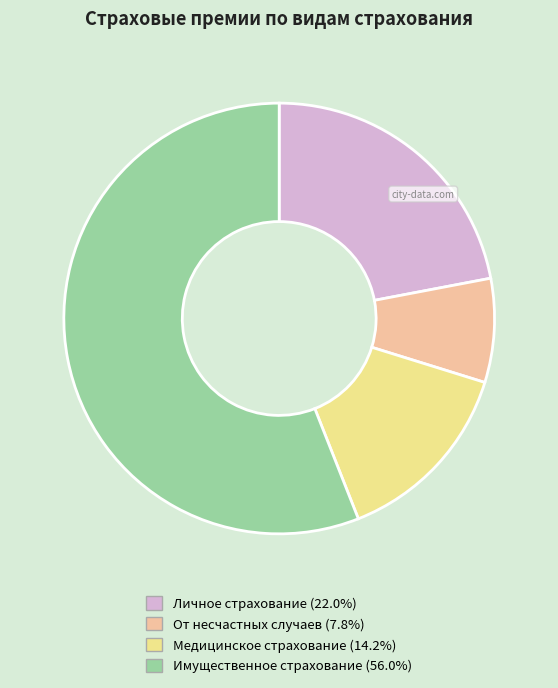

Is it true that Медицинское страхование is 3% of the pie?

False